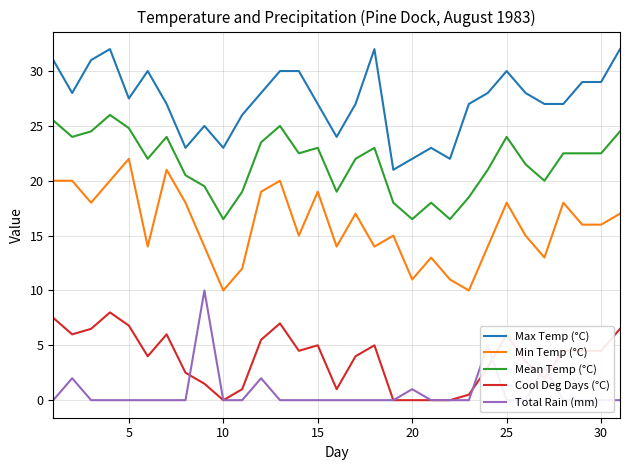

What is the approximate value of Cool Deg Days (°C) at 30?

4.5